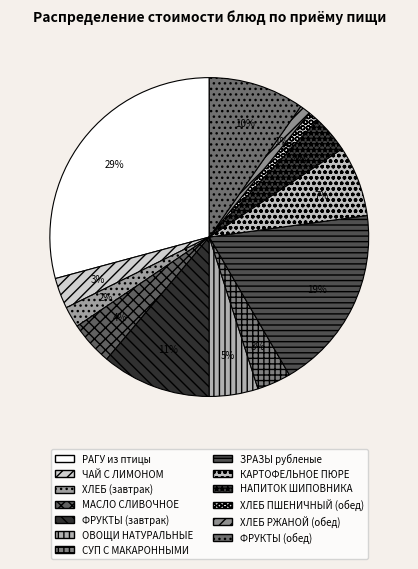

To the nearest percent, what is the difference between the ХЛЕБ ПШЕНИЧНЫЙ (обед) and ФРУКТЫ (завтрак) slice percentages?

10%